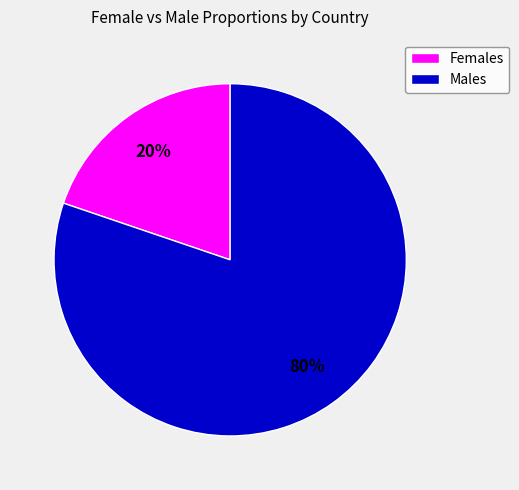

Is it true that Females is 14% of the pie?

False